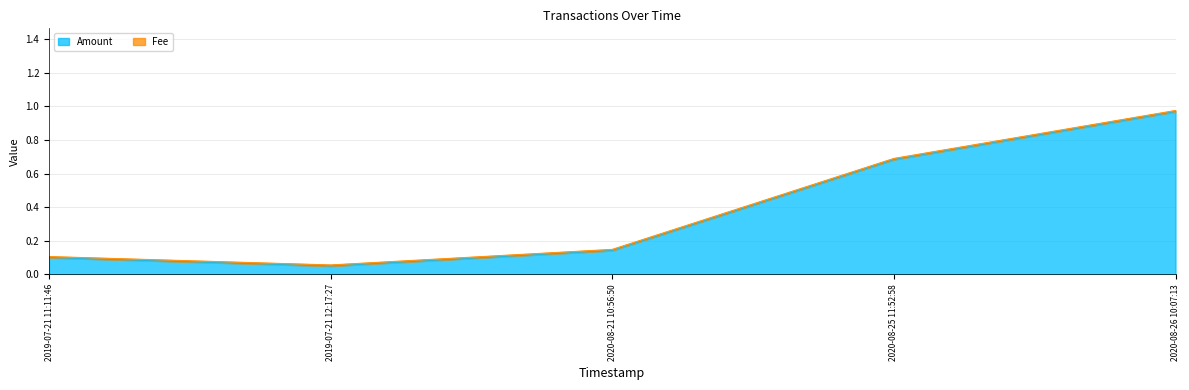

Which label corresponds to the largest value in the chart?

2020-08-26 10:07:13